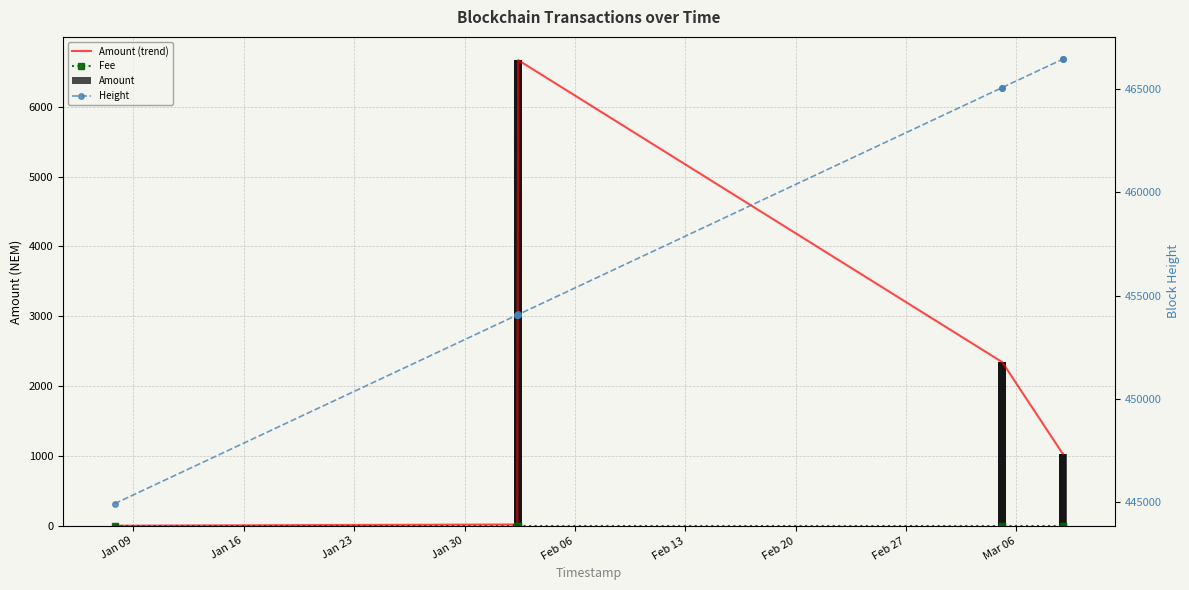

What is the maximum value for Amount?

6666.6